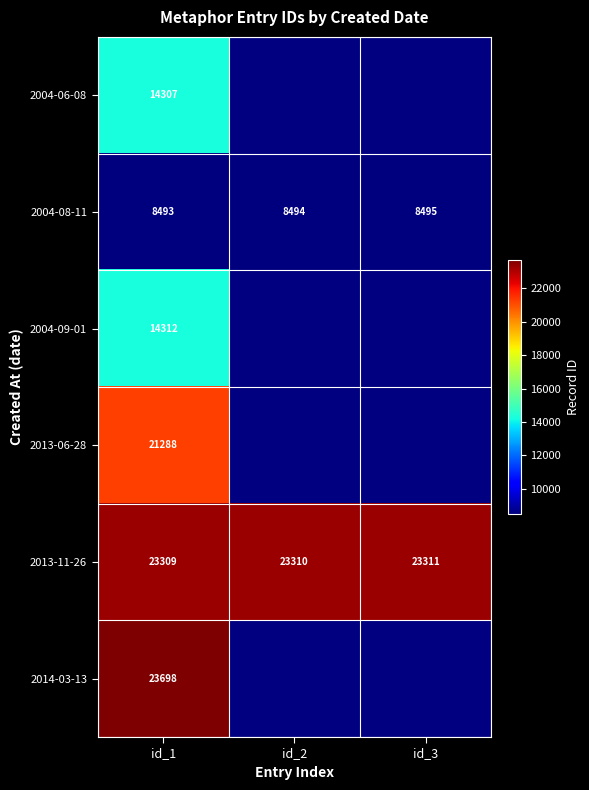

What is the minimum value for 2013-11-26?

23309